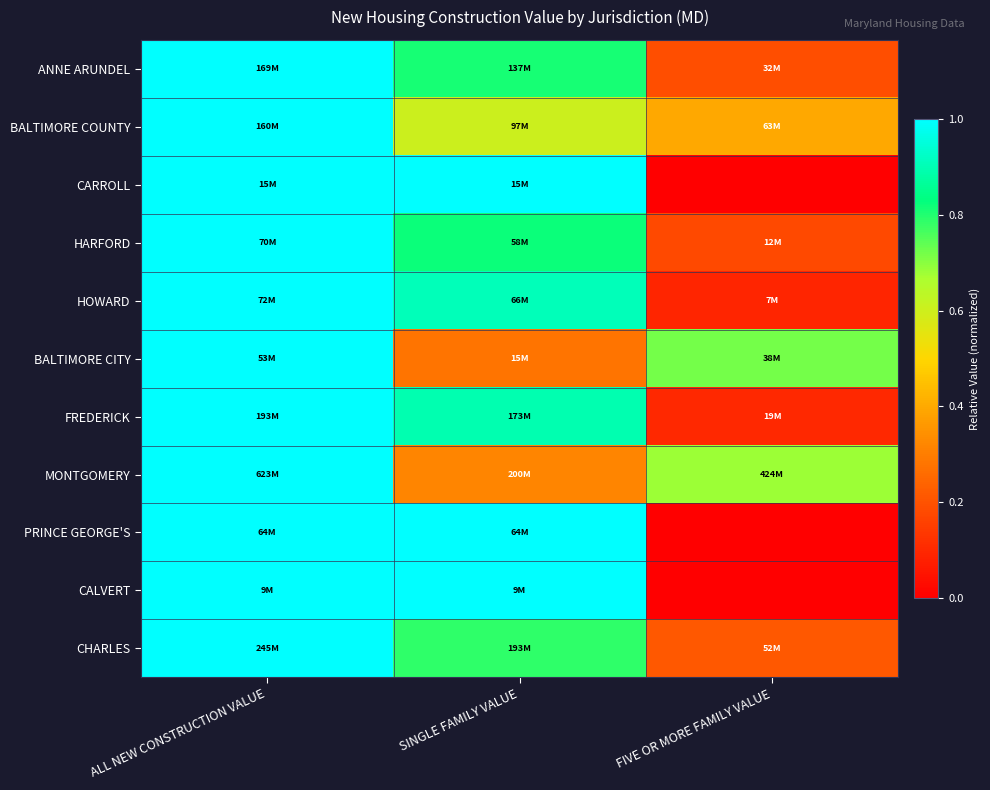

What is the total value across all series at FIVE OR MORE FAMILY VALUE?

2.6